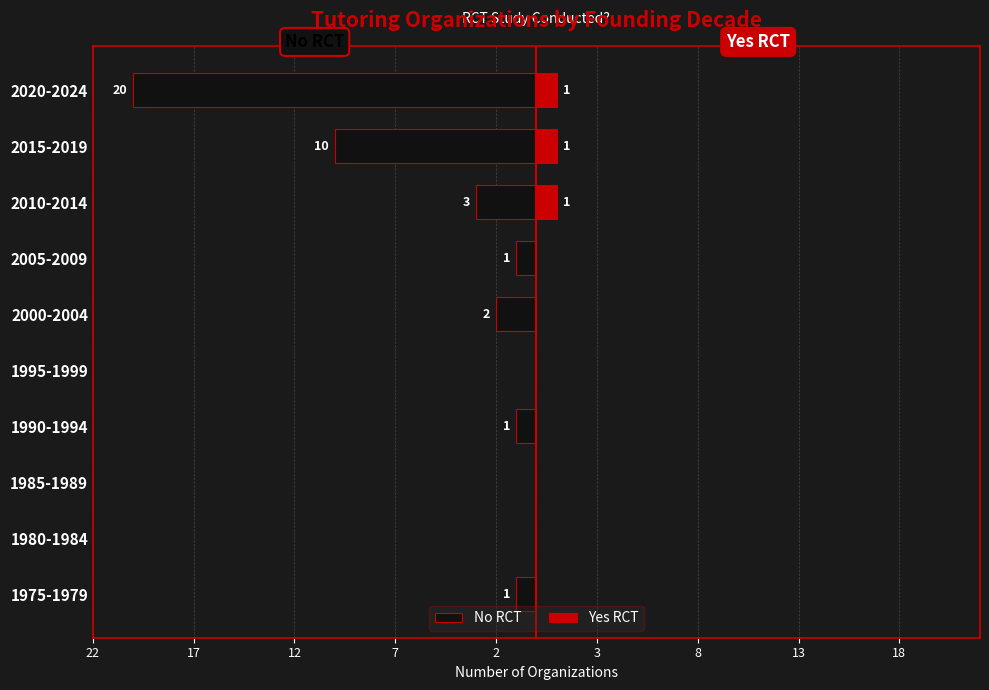

How many data points in No RCT are above -1?

3